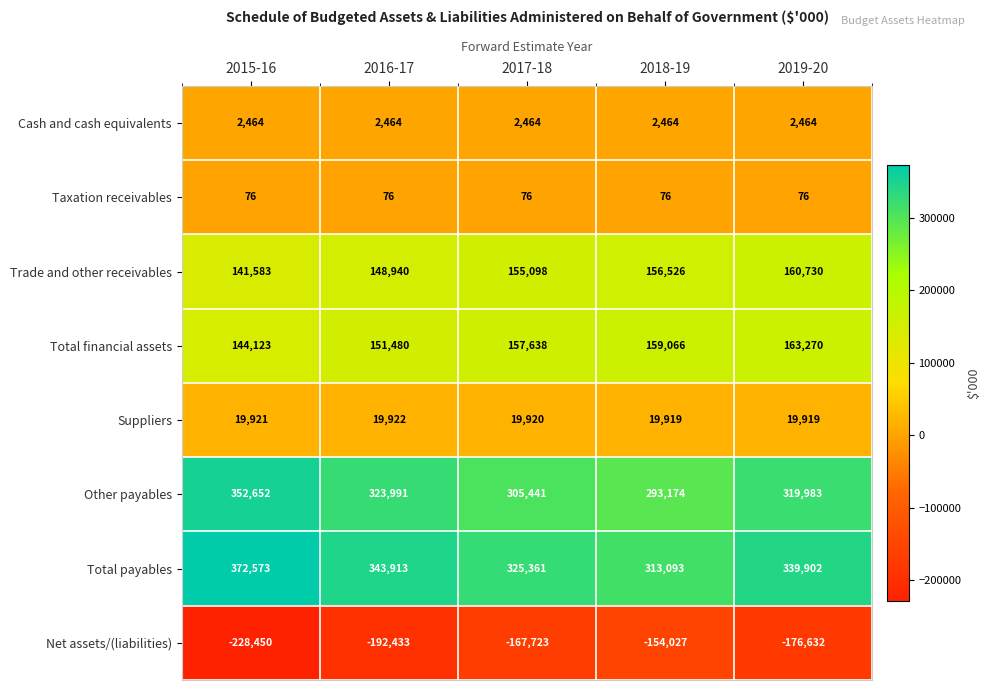

At 2016-17, list the series in order from smallest to largest.

Net assets/(liabilities), Taxation receivables, Cash and cash equivalents, Suppliers, Trade and other receivables, Total financial assets, Other payables, Total payables